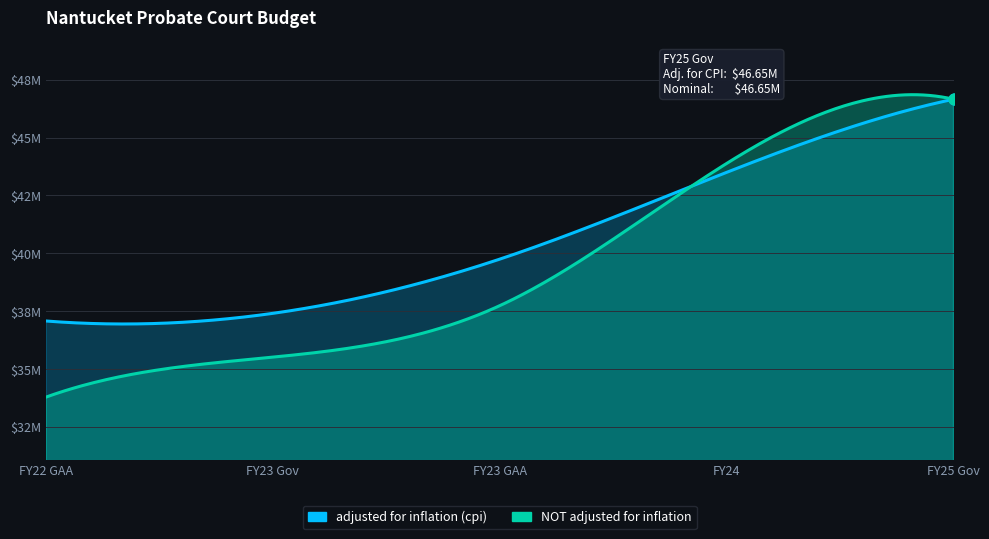

Which series has the largest Y range (max minus min)?

NOT adjusted for inflation